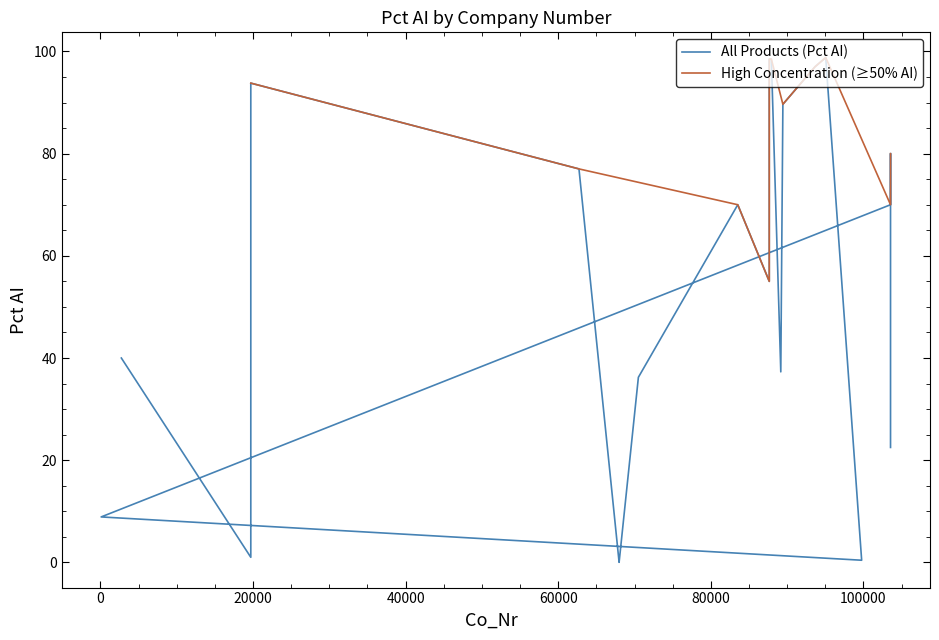

The value at 99765 is 0.3. True or false?

False